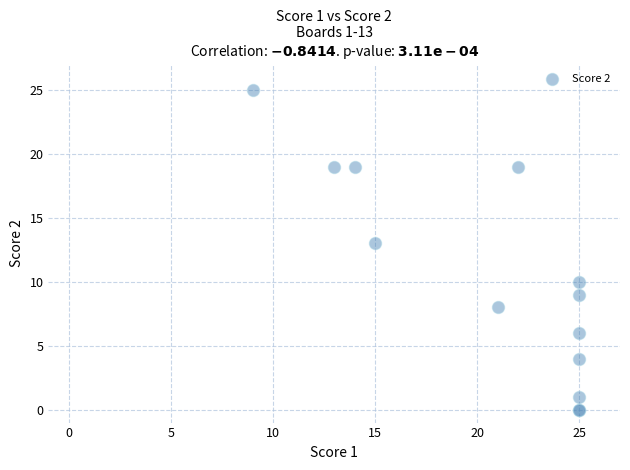

What Y value in the scatter plot is closest to 12?

13